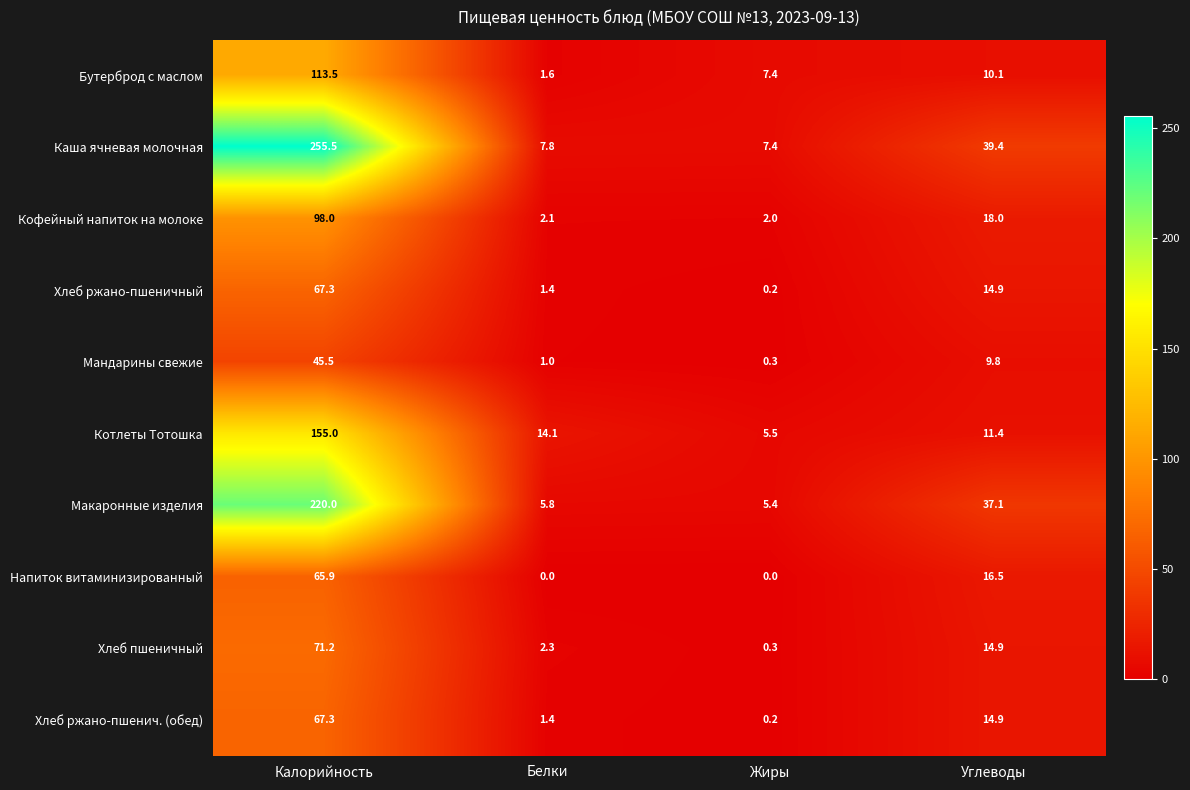

What is the difference between the second highest and minimum values in the Котлеты Тотошка series?

8.6